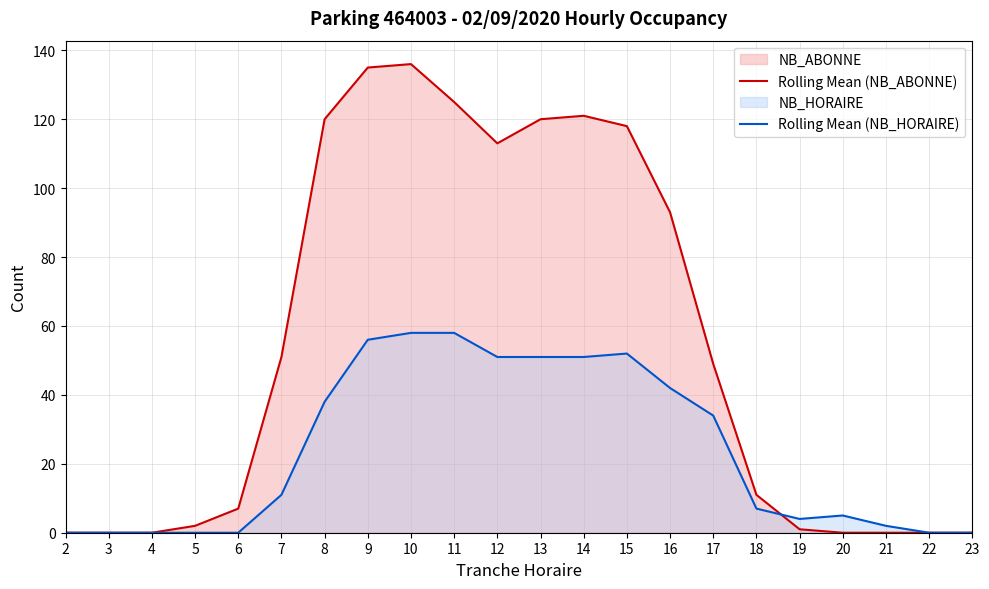

True or false: Rolling Mean (NB_HORAIRE) and Rolling Mean (NB_ABONNE) intersect in this chart.

True